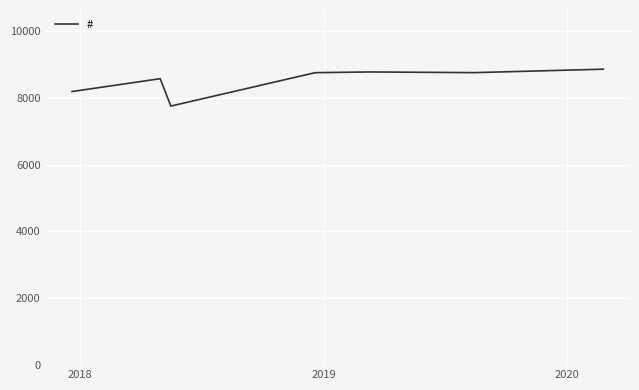

How many data points are less than 8754?

4